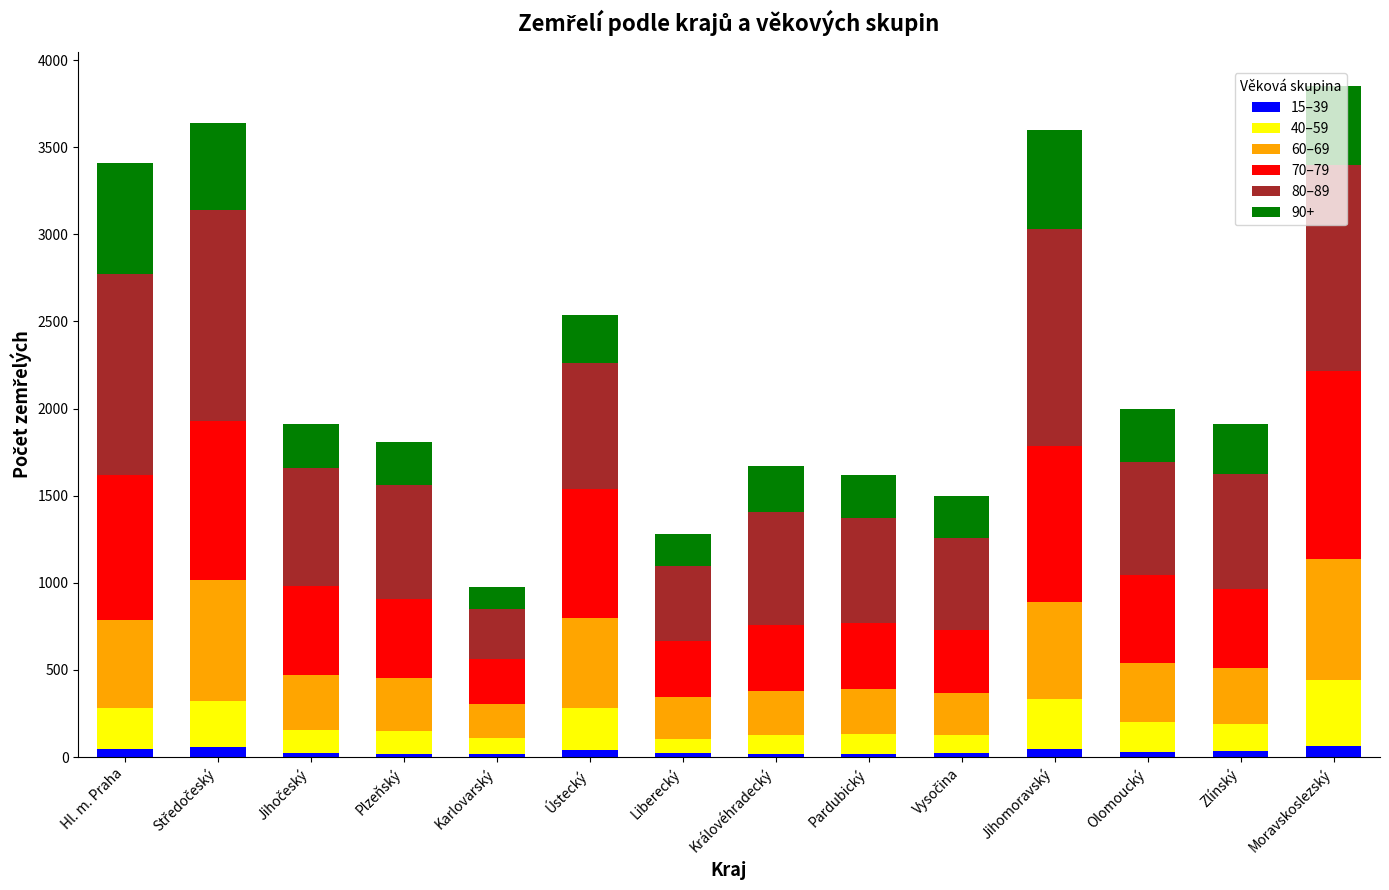

How many bars are there in total?

14